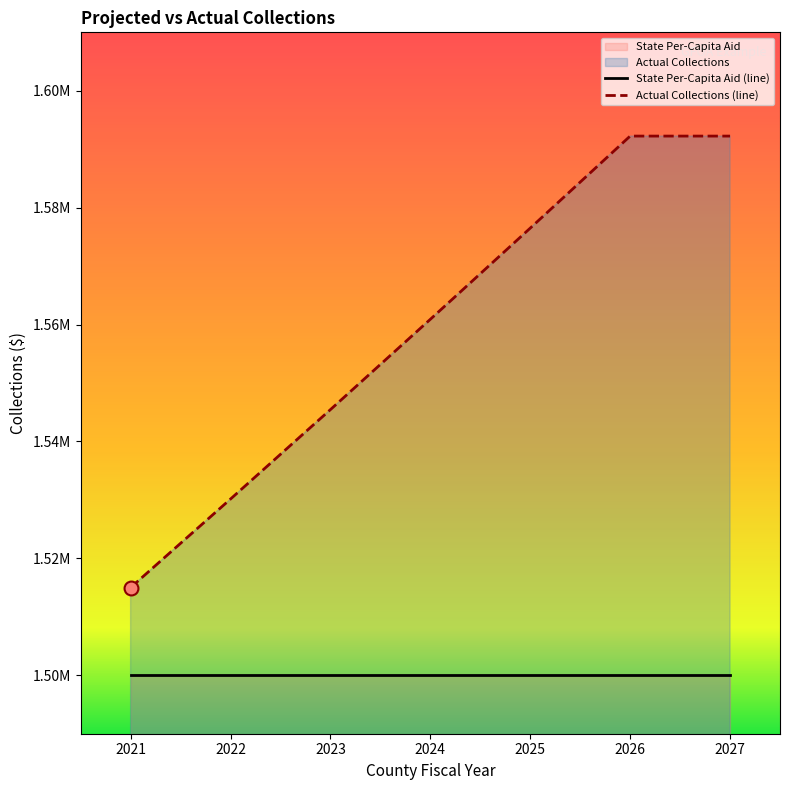

What is the change in value from 2021 to 2022?

+15150